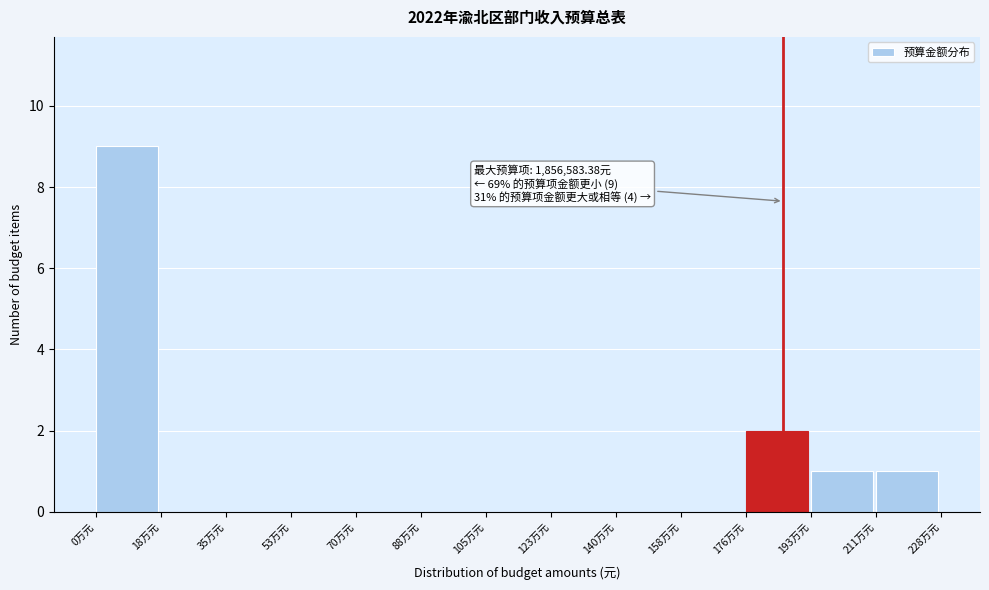

Reading left to right, transcribe all the data shown in this chart.

0万元=9	18万元=0	35万元=0	53万元=0	70万元=0	88万元=0	105万元=0	123万元=0	140万元=0	158万元=0	176万元=2	193万元=1	211万元=1